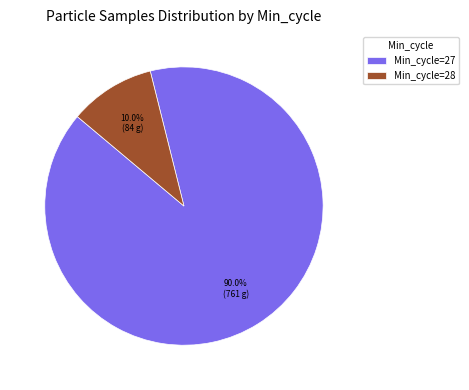

Combined, do Min_cycle=28 and Min_cycle=27 account for over 50%?

Yes